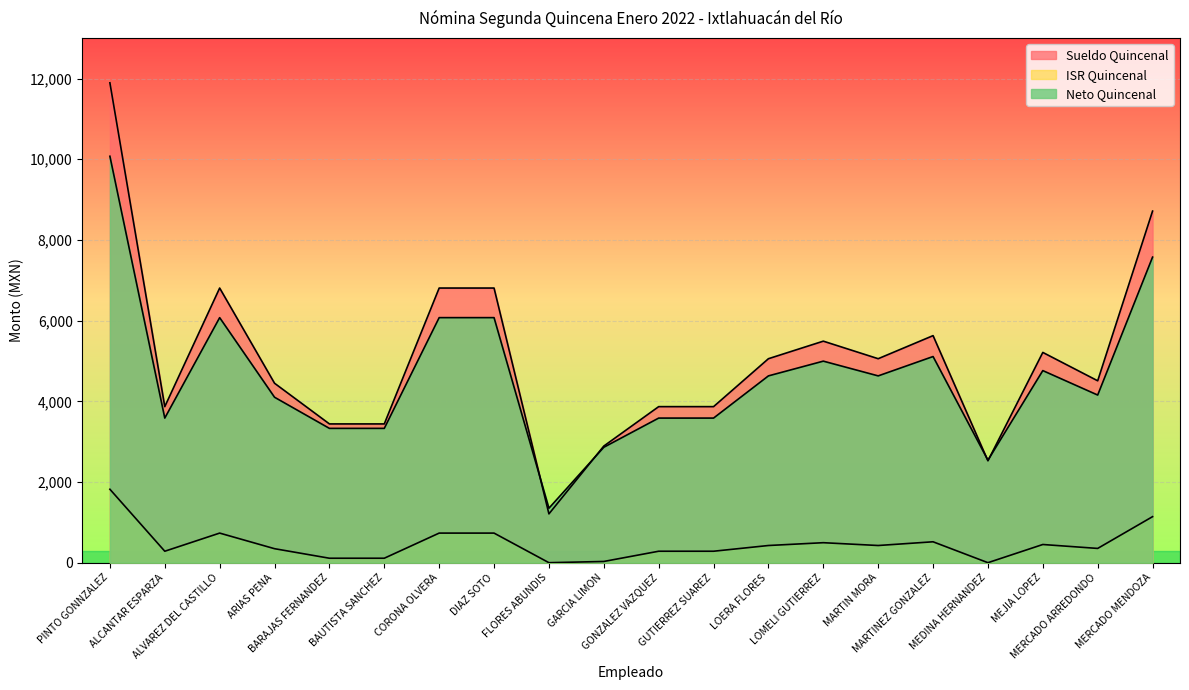

Reading left to right, list all the values displayed in this chart.

Sueldo Quincenal: 11893.8	3867.9	6807.3	4447.8	3439.5	3439.5	6807.3	6807.3	1209.6	2890.5	3867.9	3867.9	5055.9	5490.8	5055.9	5627.8	2525.1	5211.7	4508.5	8714.7
ISR Quincenal: 1819.9	283.8	733.5	346.9	110.5	110.5	733.5	733.5	0.0	30.2	283.8	283.8	425.8	495.4	425.8	518.1	0.0	450.8	353.5	1140.9
Neto Quincenal: 10073.9	3584.0	6073.9	4100.9	3329.0	3329.0	6073.9	6073.9	1350.0	2860.3	3584.0	3584.0	4630.0	4995.4	4630.0	5109.8	2540.4	4760.9	4155.0	7573.9